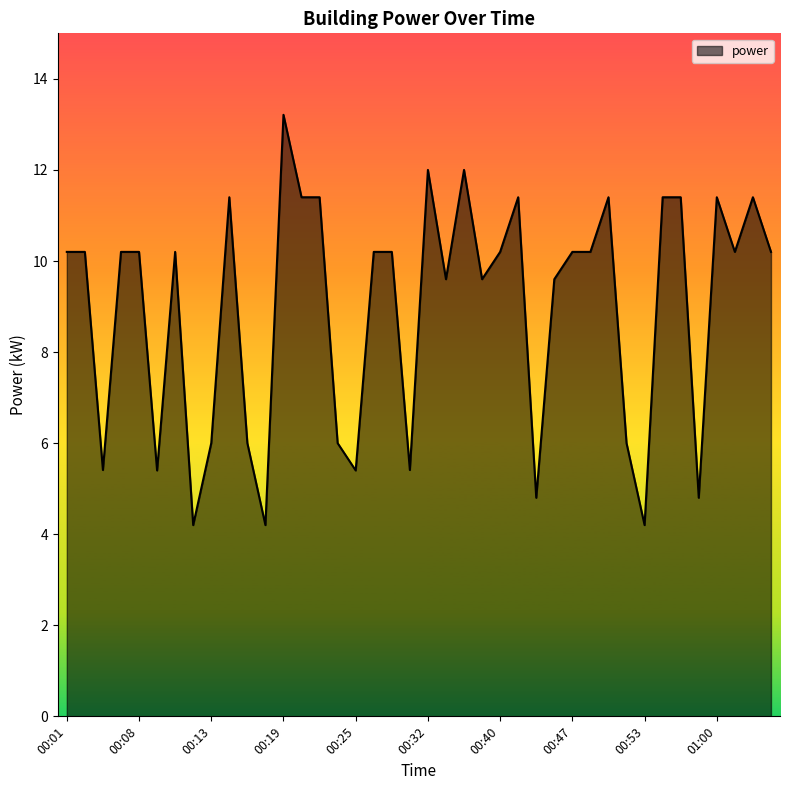

What is the minimum value shown in the chart?

4.2